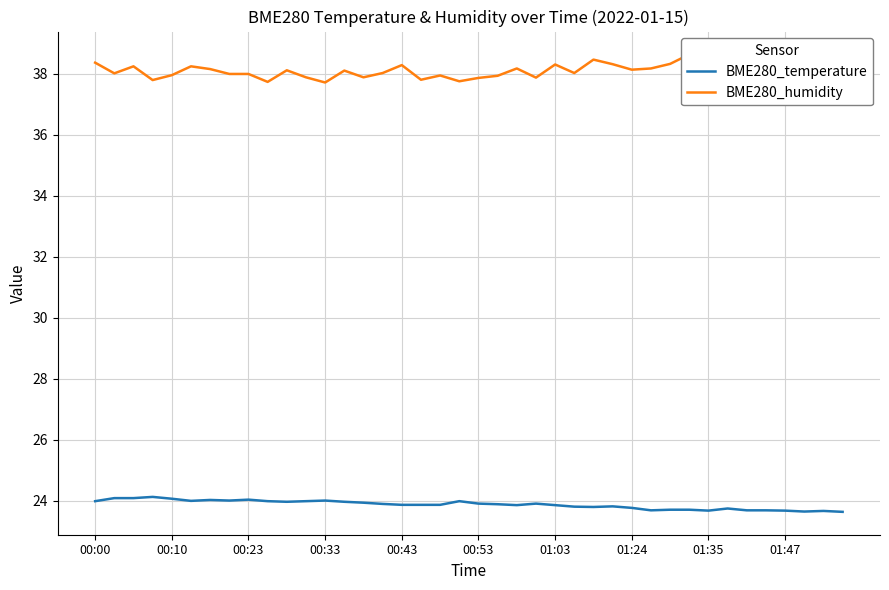

Is it true that BME280_temperature equals 24.0 at 00:33?

True